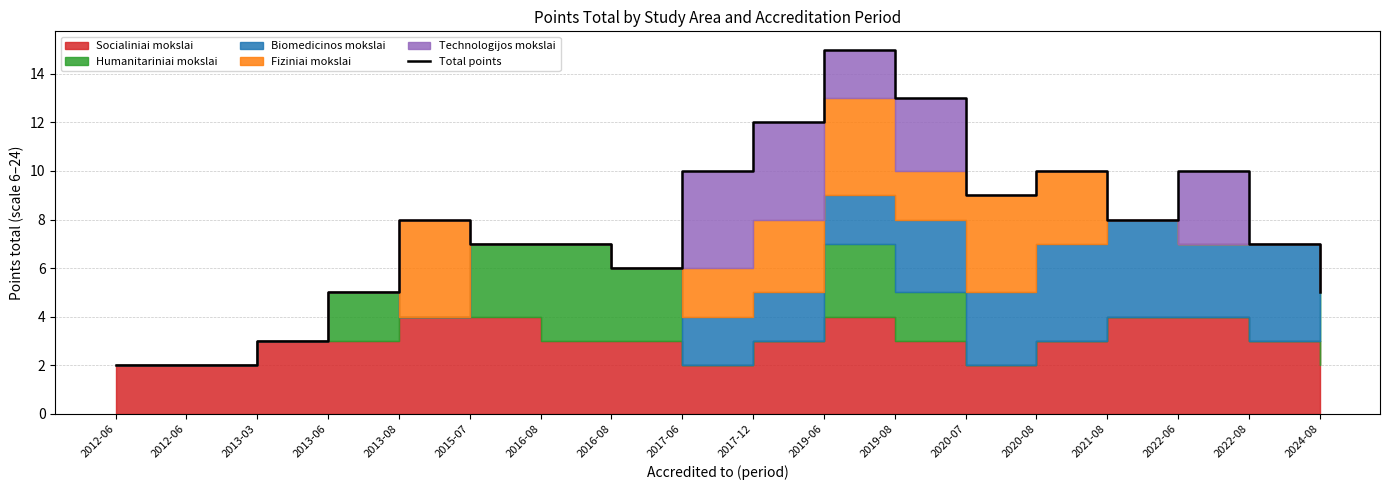

Rank the categories by value from highest to lowest.

2019-06, 2019-08, 2017-12, 2017-06, 2020-08, 2022-06, 2020-07, 2013-08, 2021-08, 2015-07, 2016-08, 2022-08, 2016-08, 2013-06, 2024-08, 2013-03, 2012-06, 2012-06